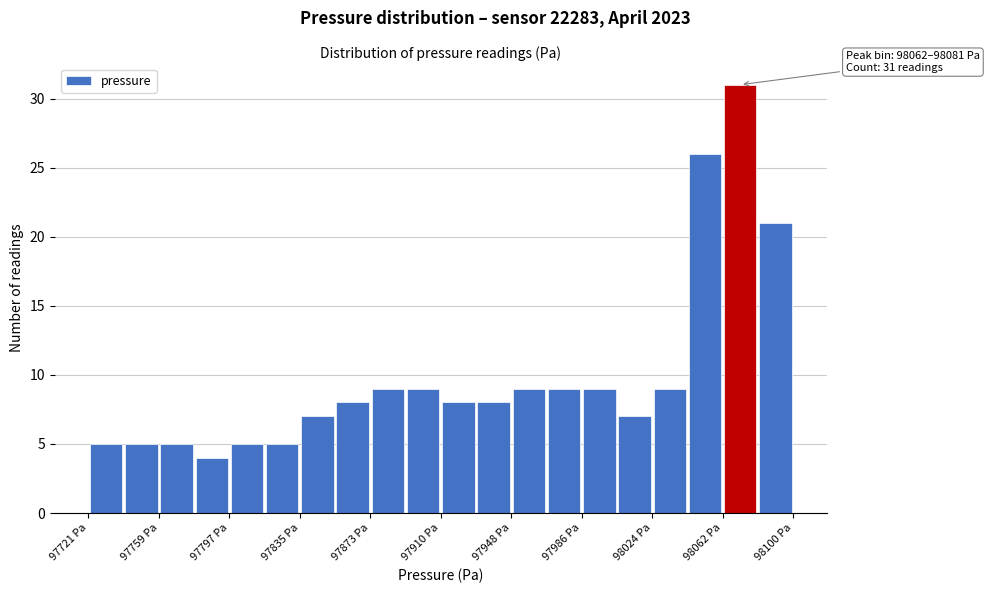

Read against the x-axis, roughly where is the centre of the tallest bar?

98070